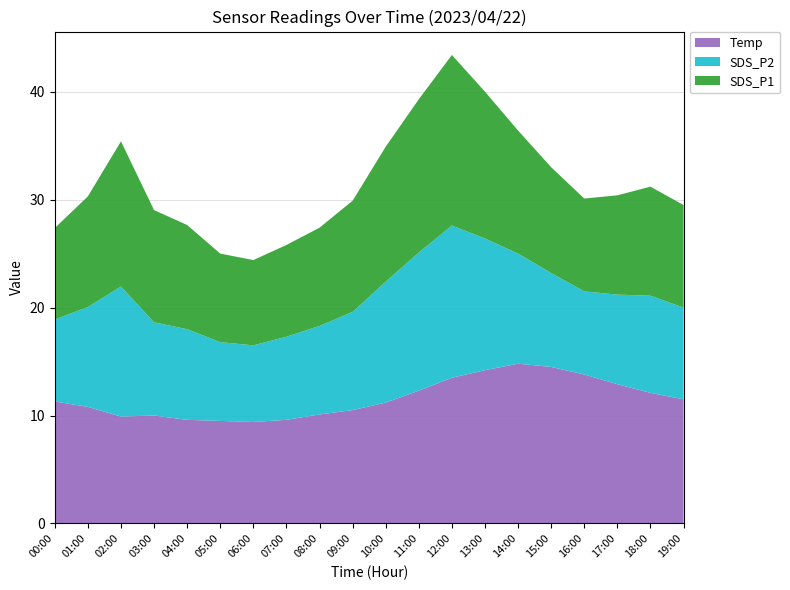

What is the total value across all series at 19:00?

29.5